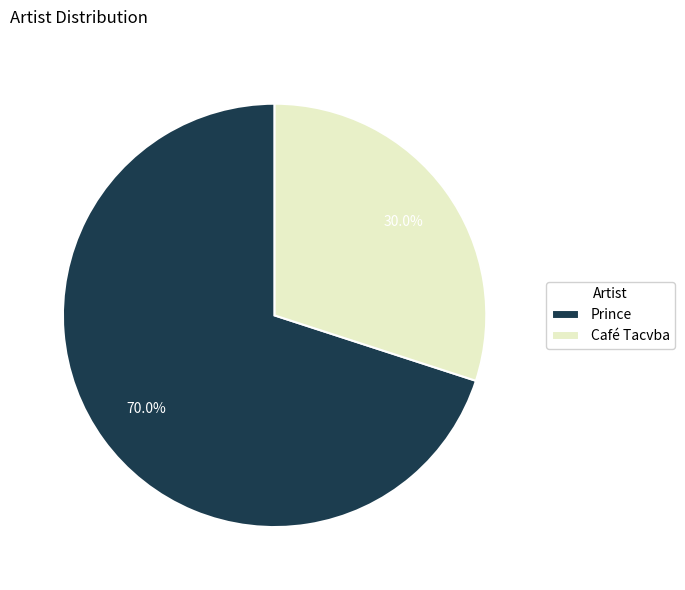

Between Café Tacvba and Prince, which is larger?

Prince